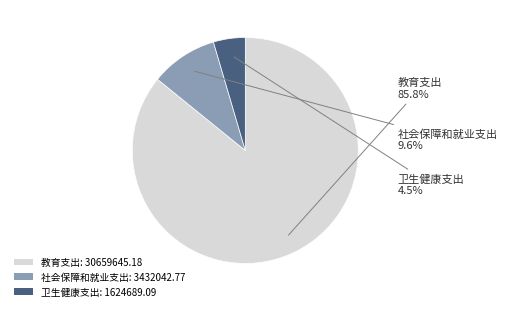

To the nearest percent, what is the difference between the largest and smallest slice percentages?

81%